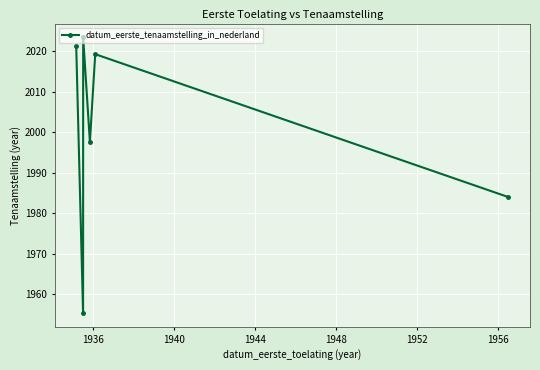

What is the maximum value shown in the chart?

2023.4